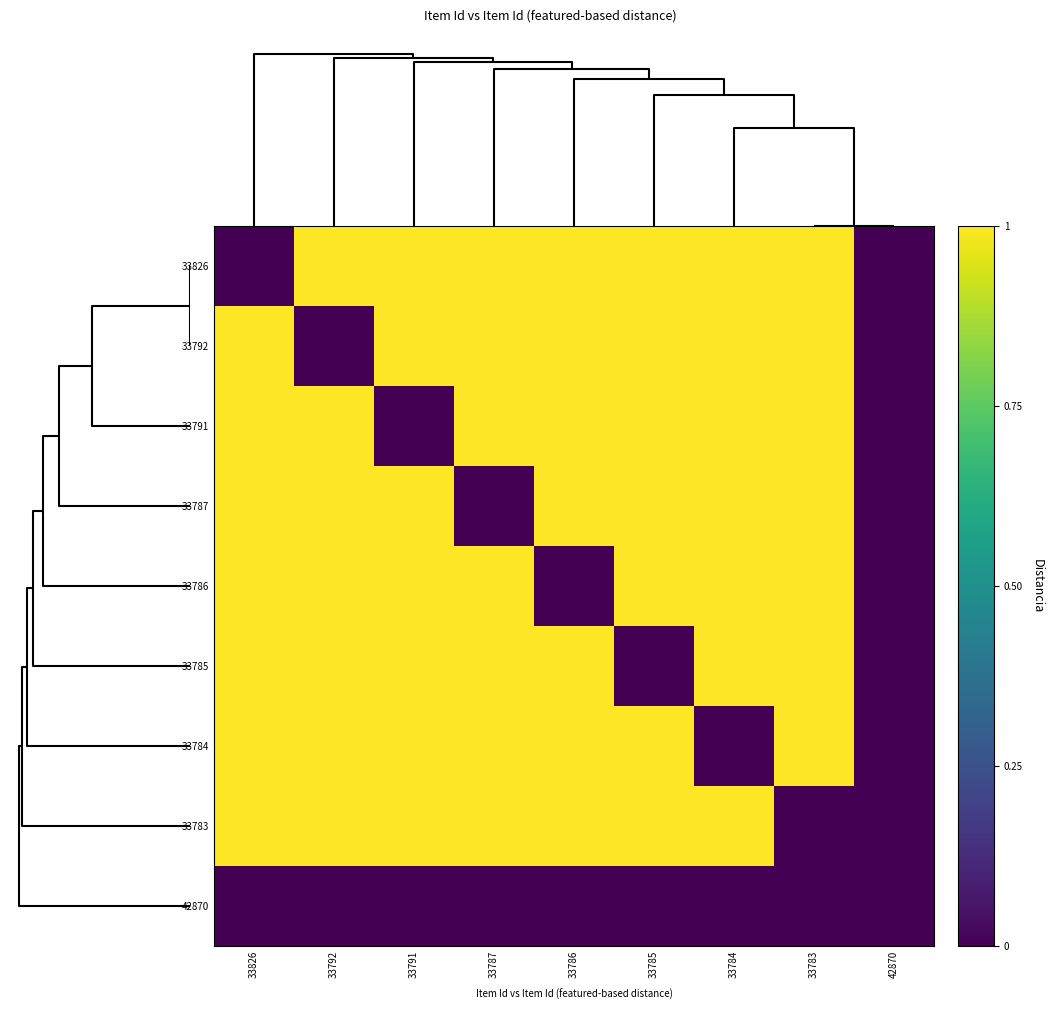

Which series has the largest range (max minus min)?

33826